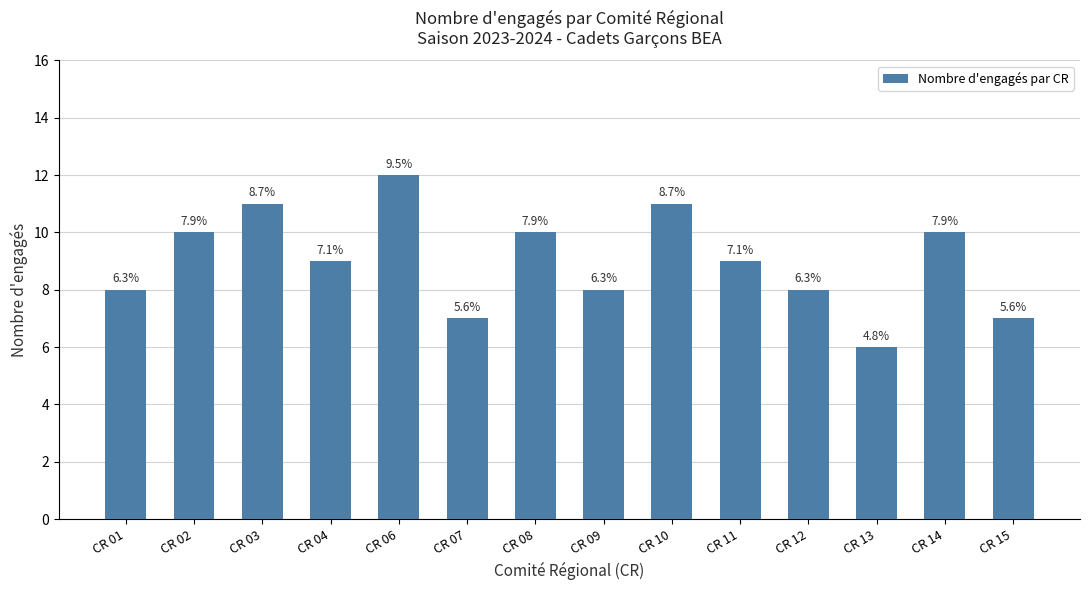

Which category has the highest value across all series?

CR 06